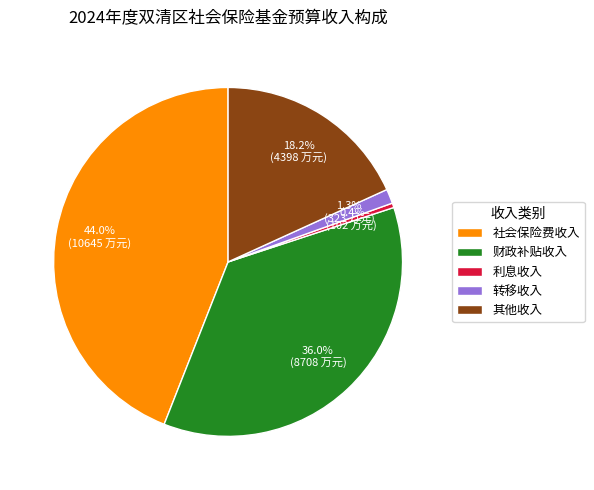

Which slice is the largest?

社会保险费收入